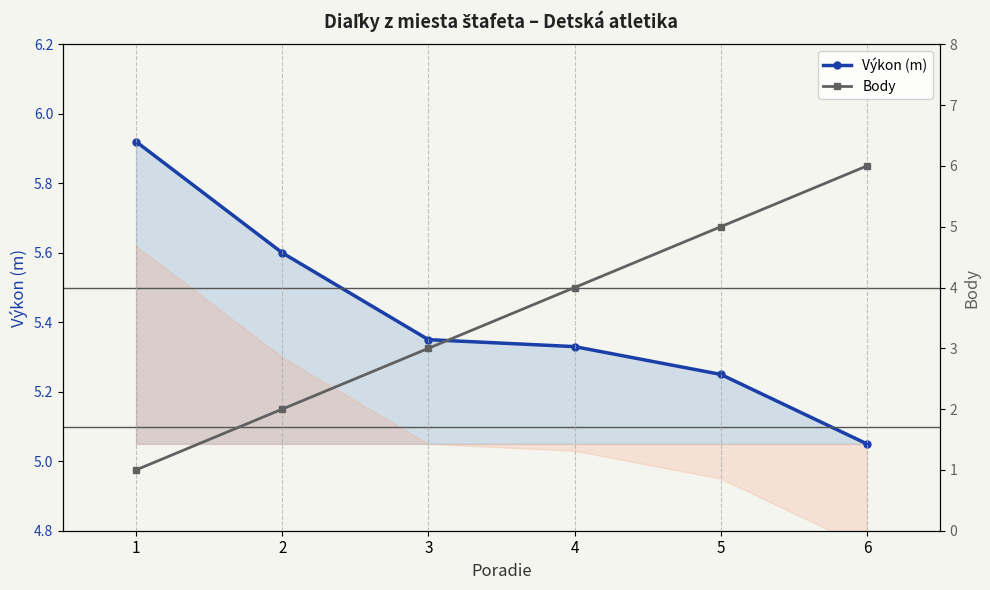

Reading right to left, transcribe all the data shown in this chart.

Výkon (m): 6=5.0	5=5.2	4=5.3	3=5.3	2=5.6	1=5.9
Body: 6=6.0	5=5.0	4=4.0	3=3.0	2=2.0	1=1.0